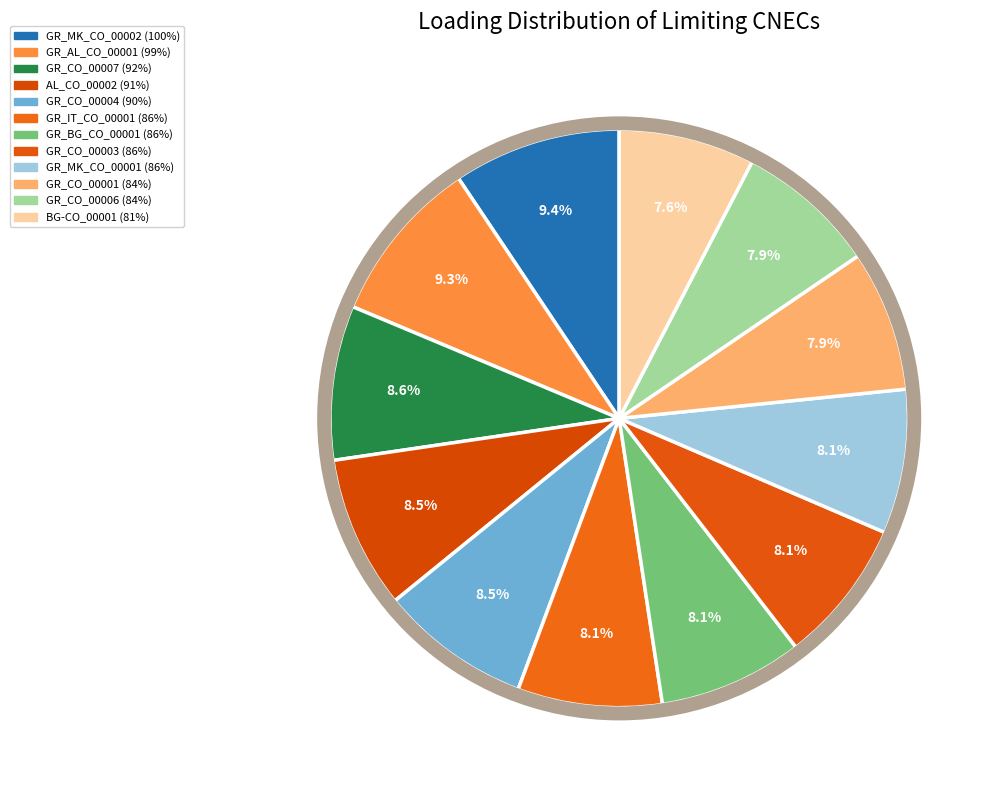

True or false: GR_MK_CO_00002 (100%) accounts for 2% of the total.

False